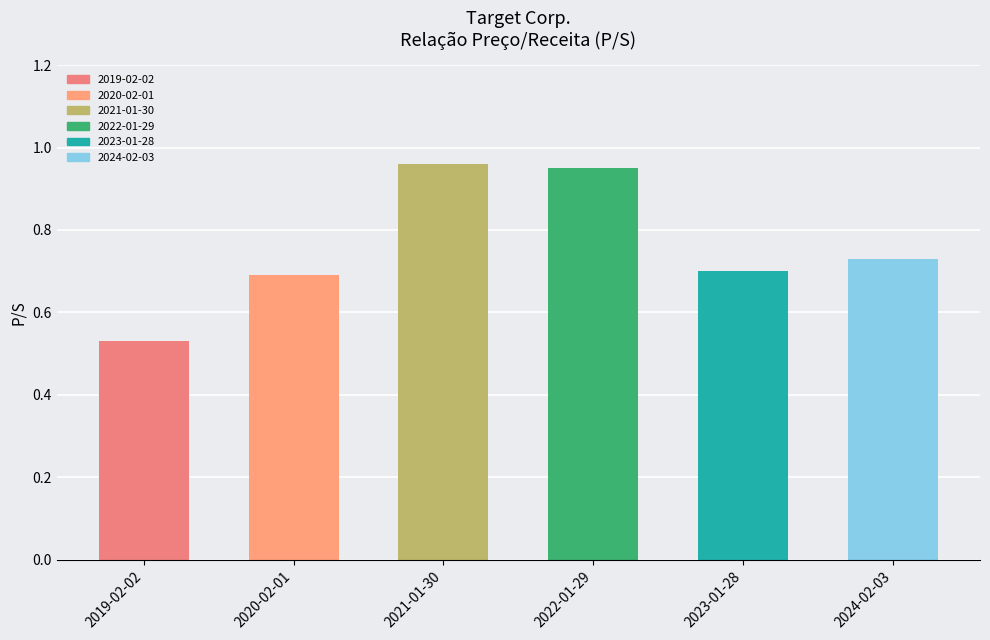

Which category has the lowest value across all series?

2019-02-02